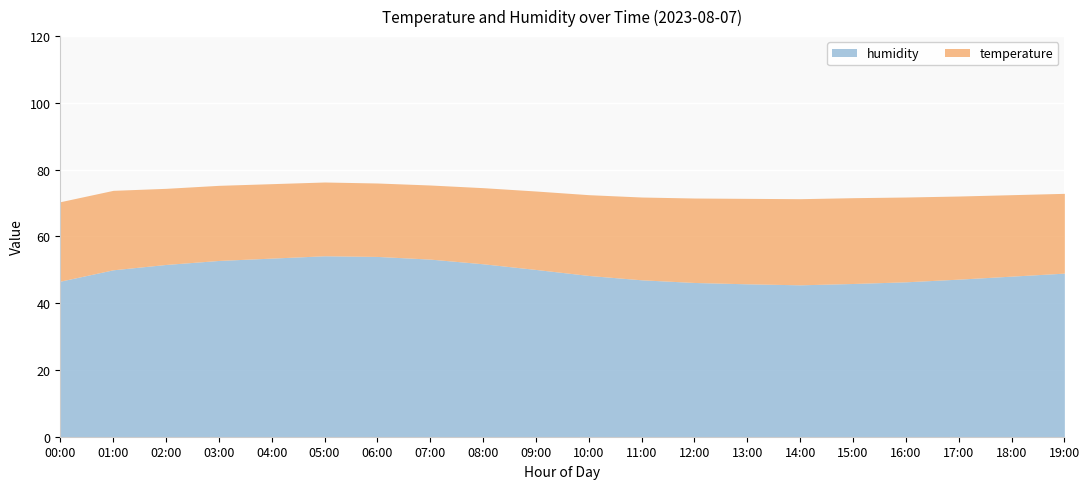

What is the highest value of the humidity series?

54.2